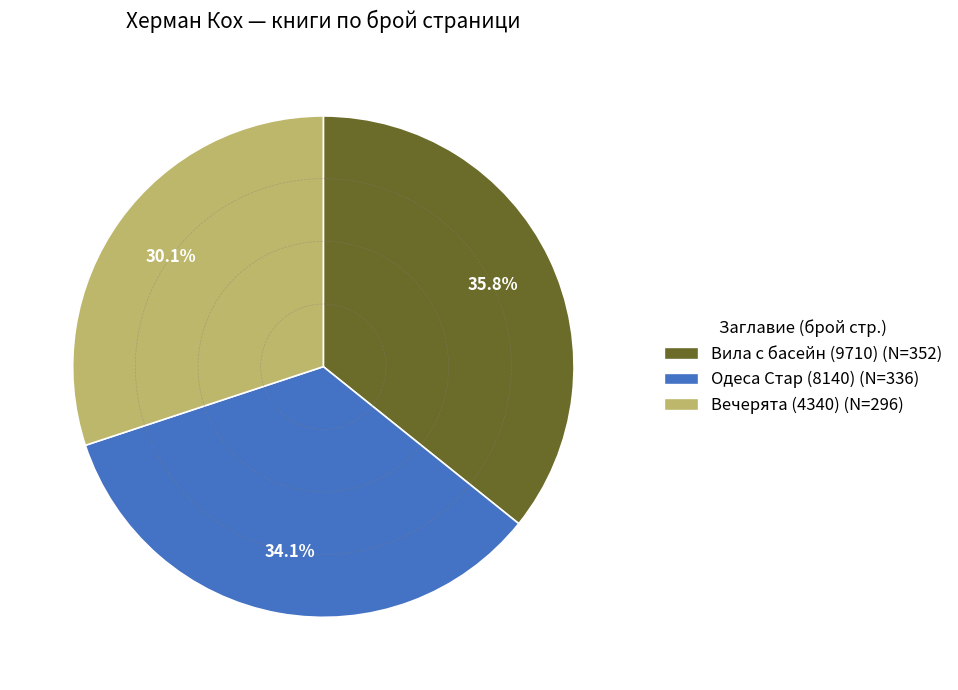

To the nearest percent, what is the average slice percentage?

33%